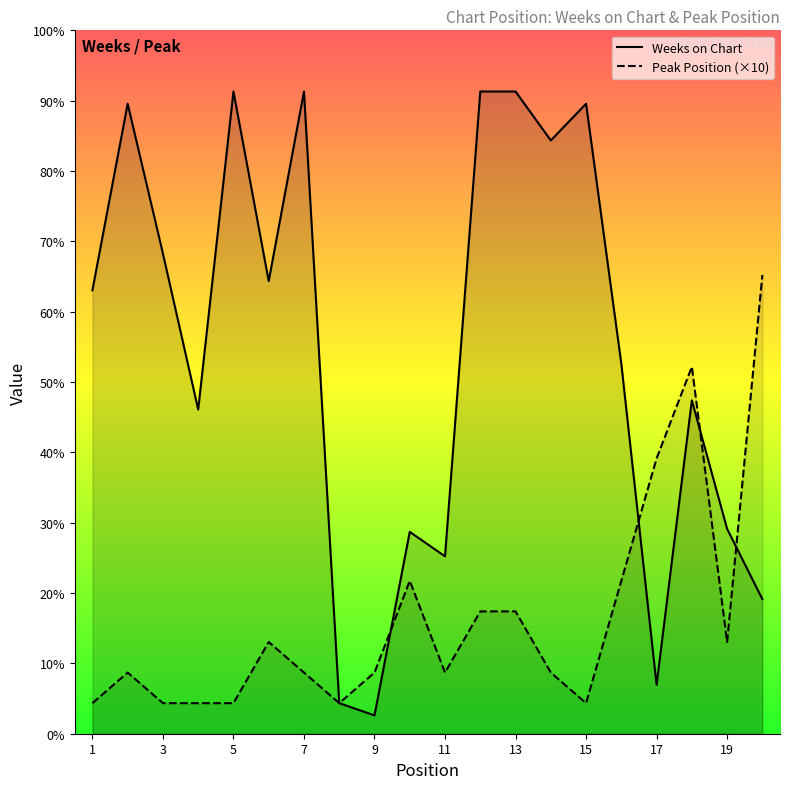

Is it true that Peak Position equals 10 at 11?

False